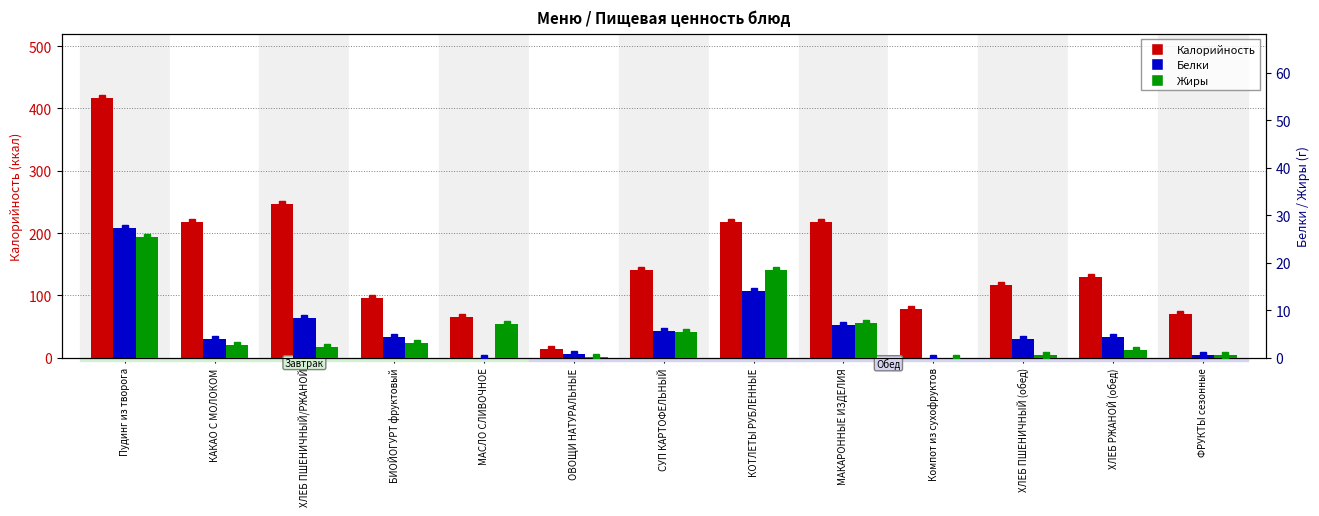

What position from the left is СУП КАРТОФЕЛЬНЫЙ?

7